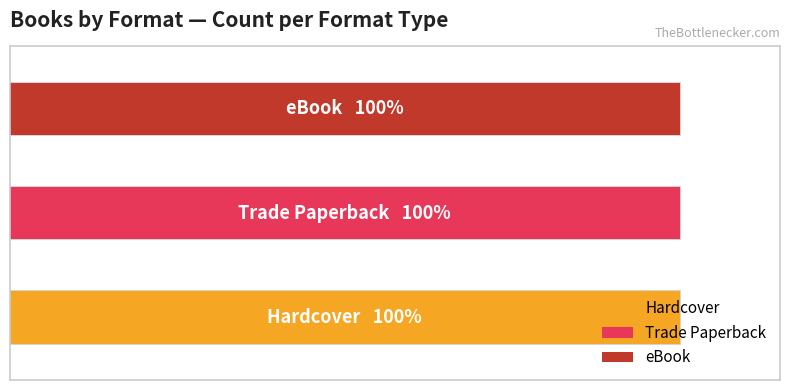

What is the minimum value for Hardcover?

168523807